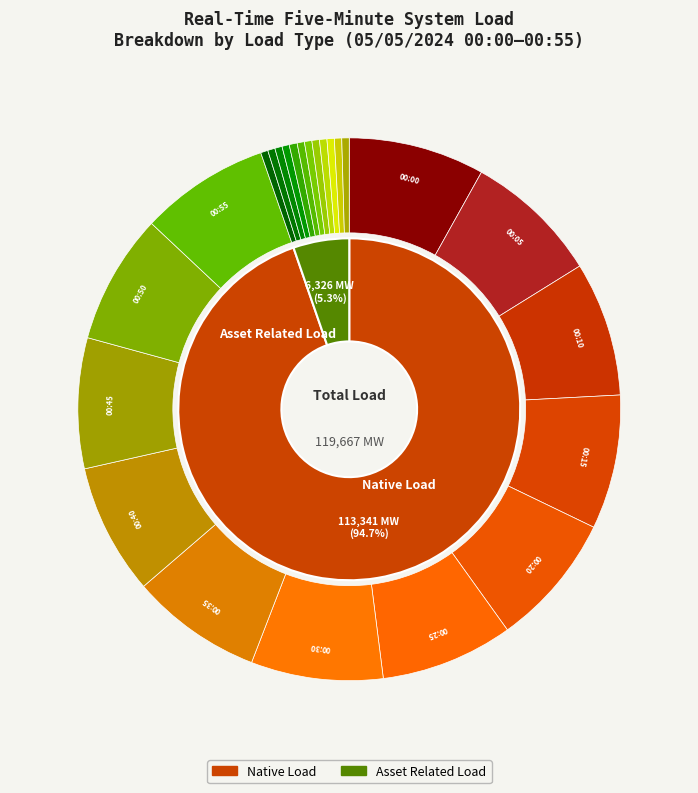

Which series has the largest range (max minus min)?

Native Load